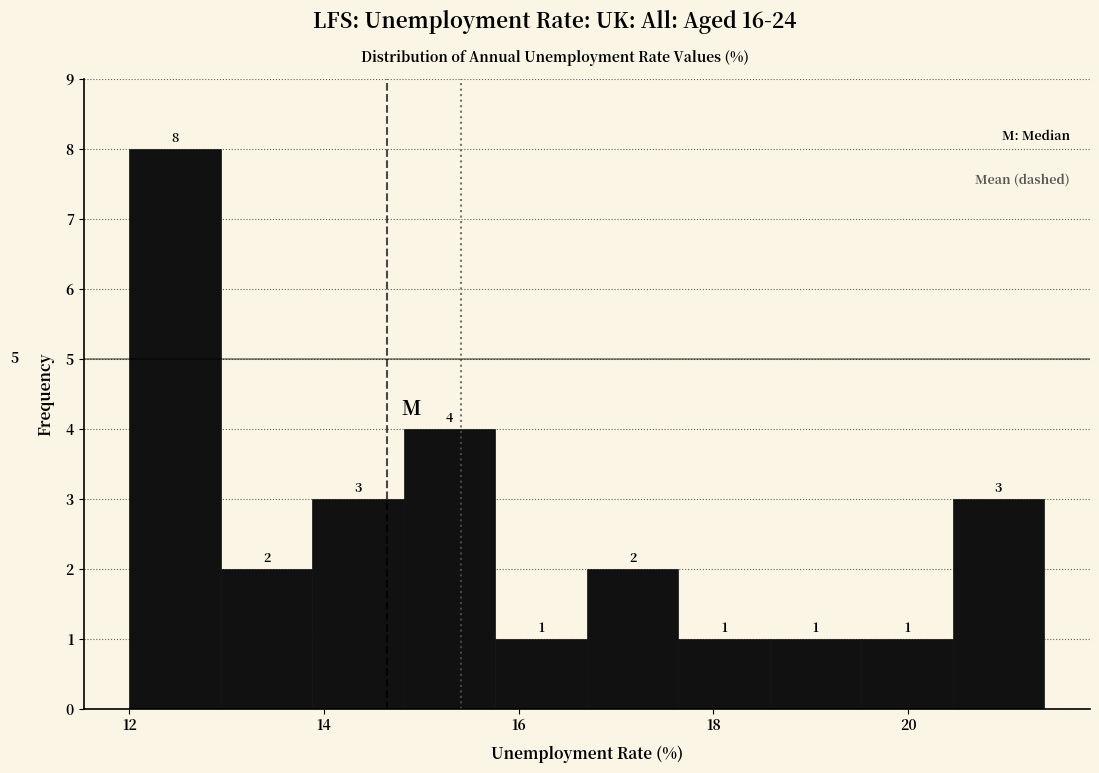

Reading left to right, list every bar in this chart as the range it spans on the x-axis followed by its height. The bar edges are not printed on the chart, so give them approximately, as read against the axis.

12.00 to 12.94: 8
12.94 to 13.88: 2
13.88 to 14.82: 3
14.82 to 15.76: 4
15.76 to 16.70: 1
16.70 to 17.64: 2
17.64 to 18.58: 1
18.58 to 19.52: 1
19.52 to 20.46: 1
20.46 to 21.40: 3